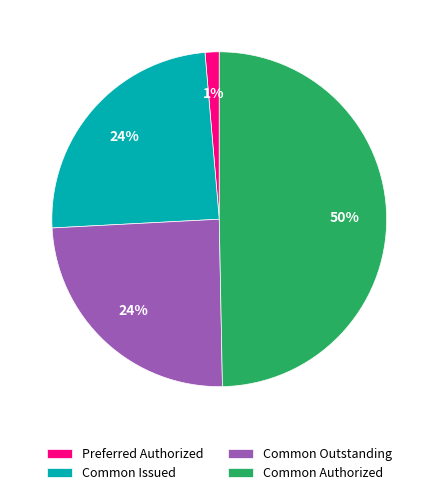

Which slice is the smallest?

Preferred Authorized